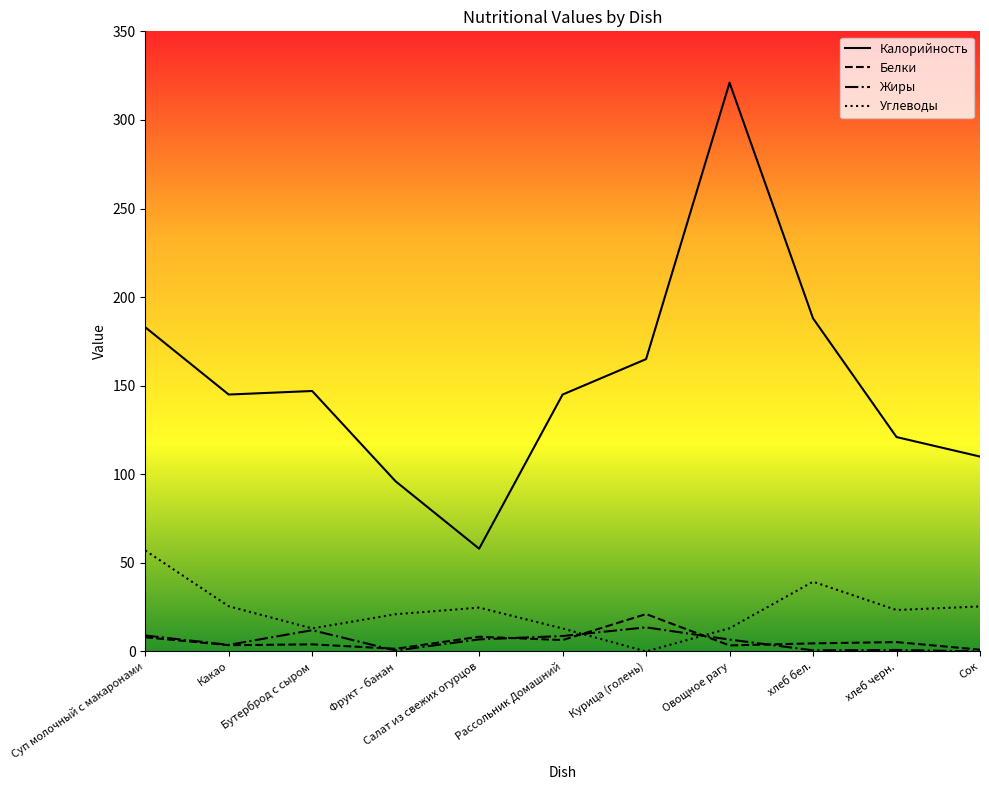

What is the difference between the second highest and minimum values in the Жиры series?

12.0